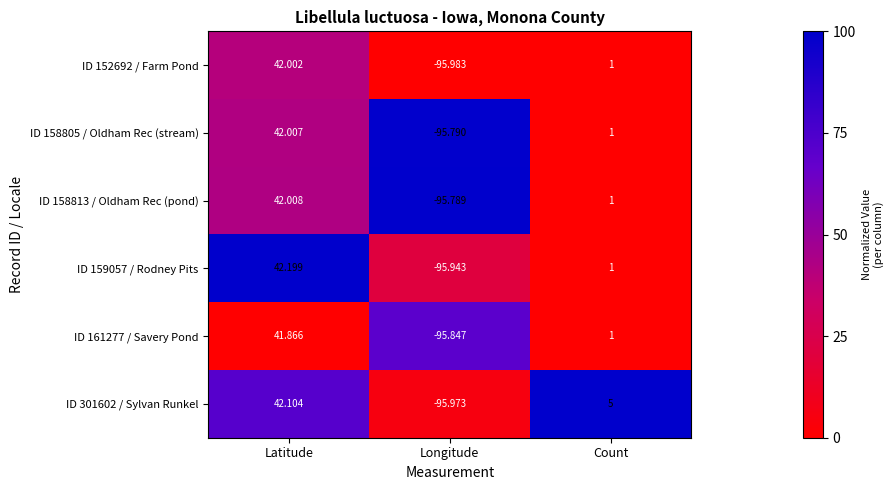

Which category has the highest value in the ID 159057 / Rodney Pits series?

Latitude